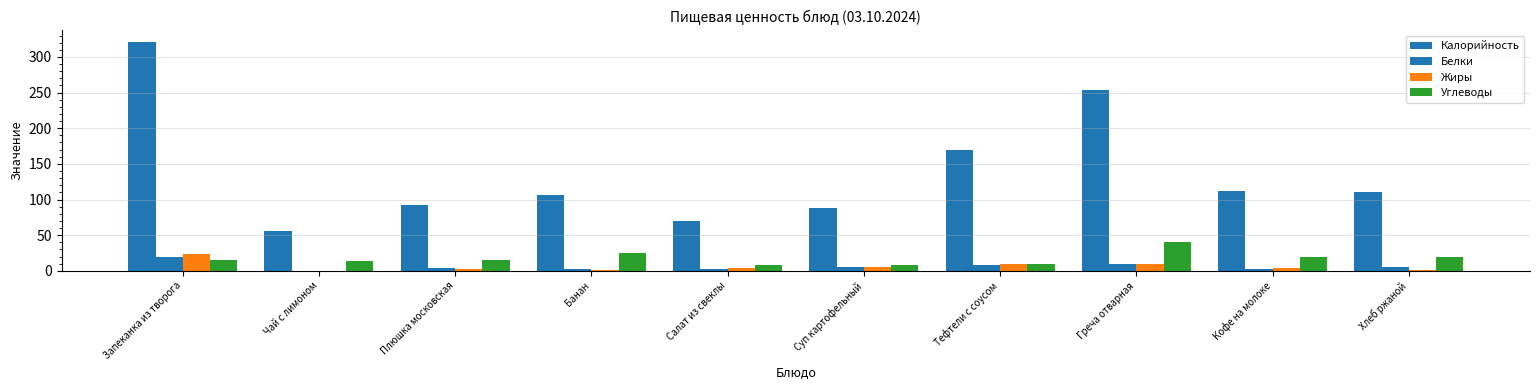

Does the chart contain stacked bars?

No